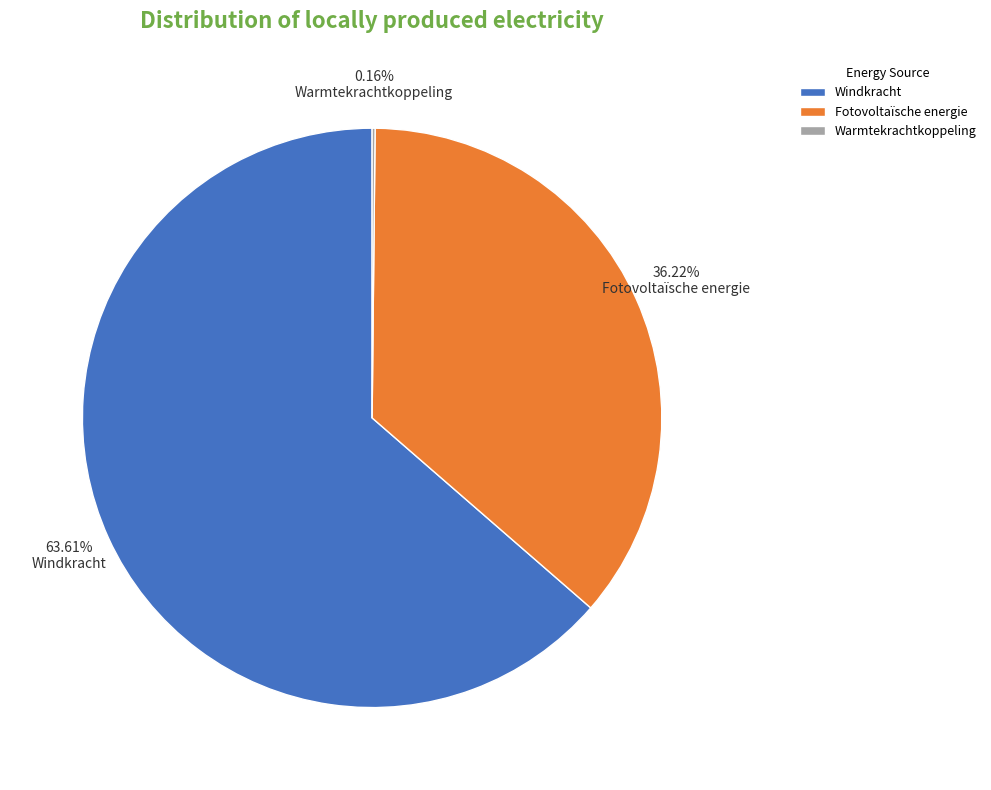

Is there any slice that represents more than half of the pie?

Yes